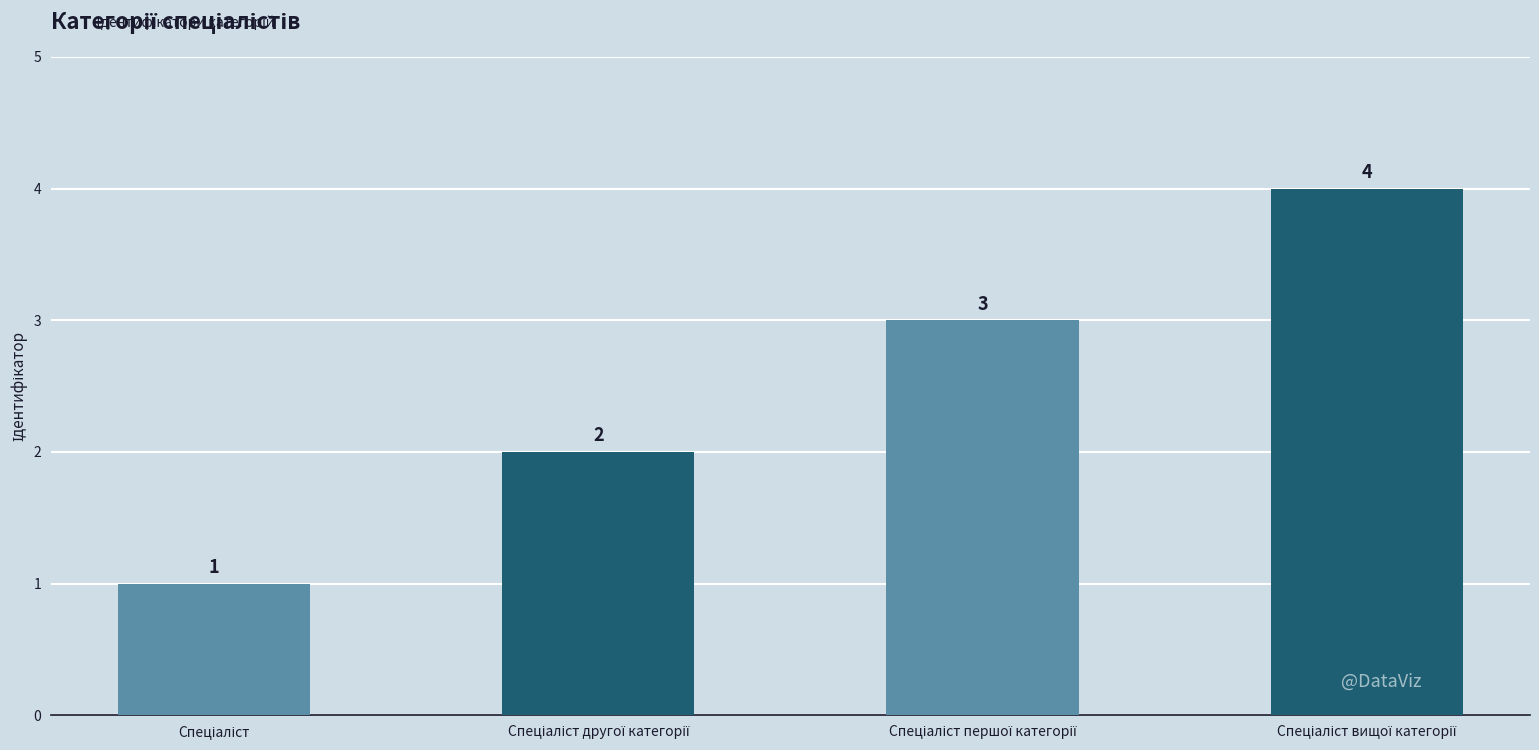

Reading right to left, list all the values displayed in this chart.

4	3	2	1